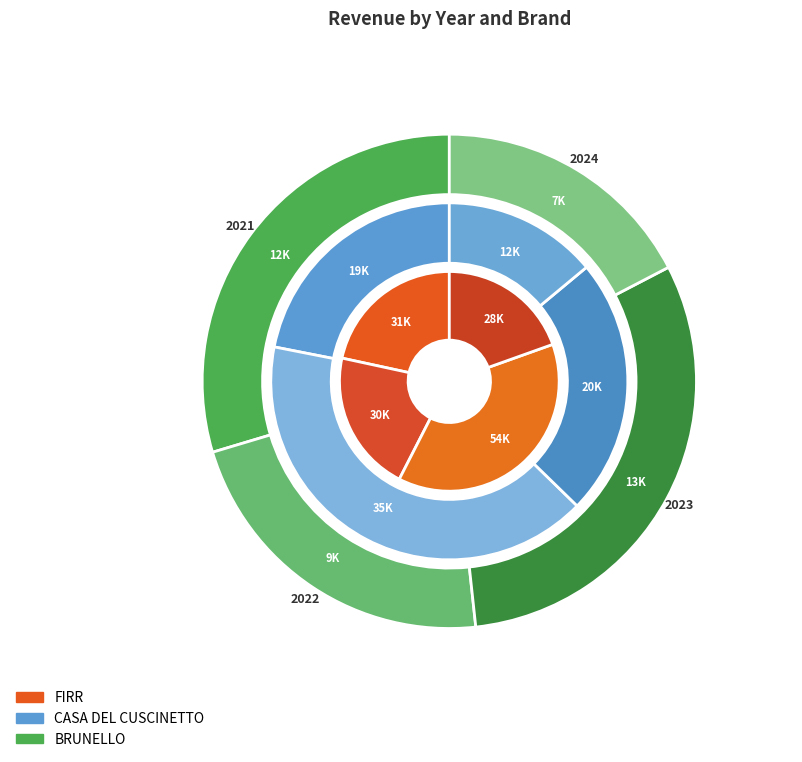

To the nearest percent, what is the average slice percentage?

25%